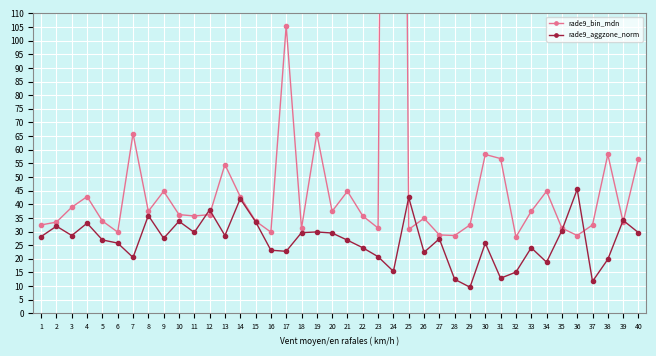

At which category is the sum across all series the highest?

24